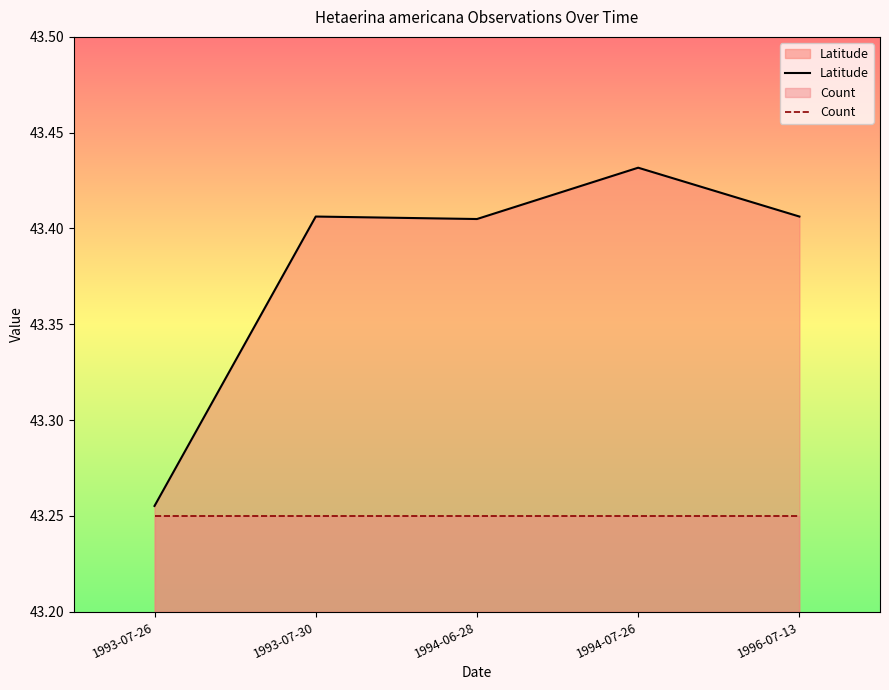

How many data points does each series have?

5